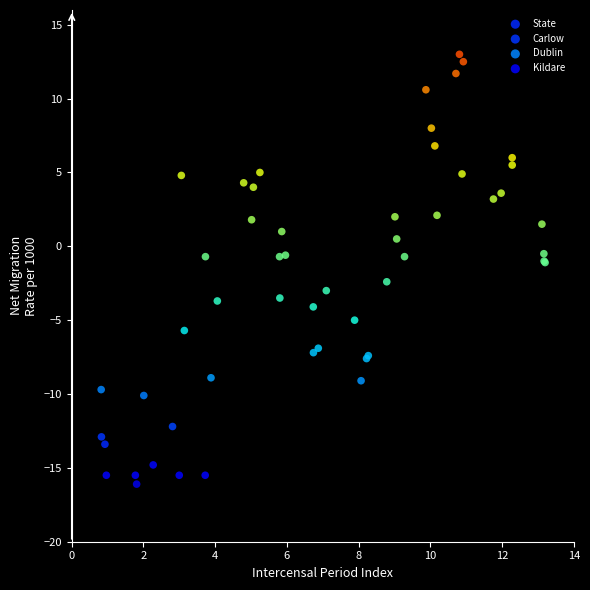

What are all the series names shown in the legend?

State, Carlow, Dublin, Kildare